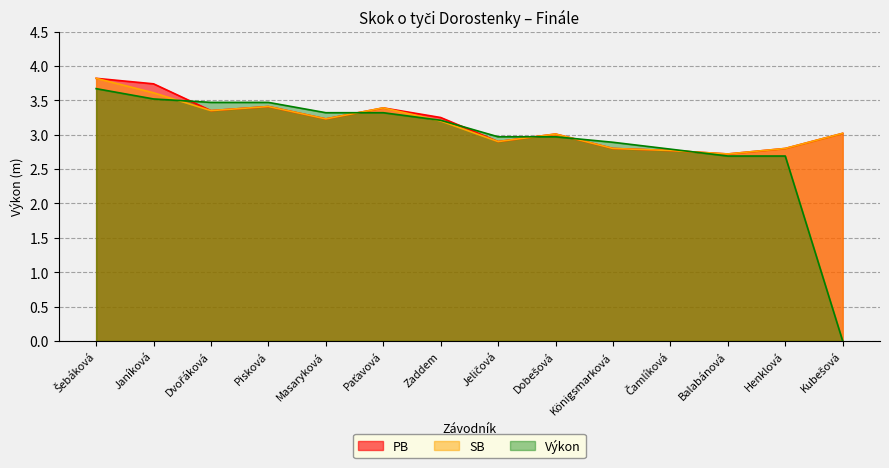

How many series are shown in this chart?

3